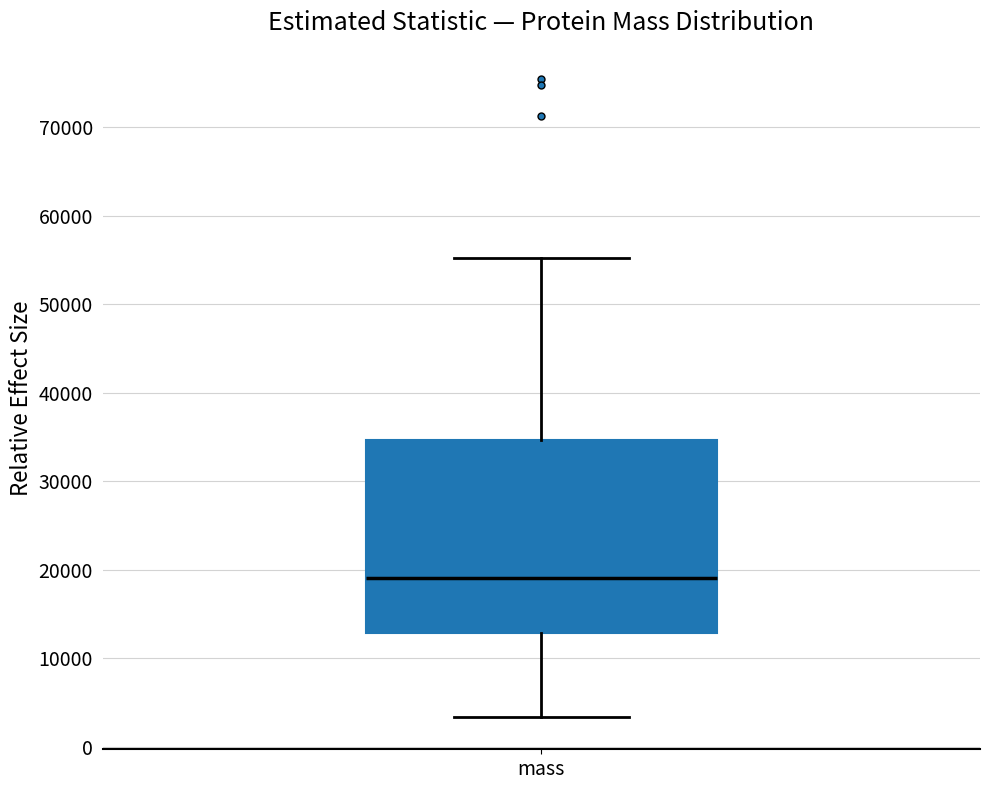

Where does the lower whisker of the box for mass end on the y-axis? The values are not printed on the chart, so give them approximately, as read against the axis.

3000